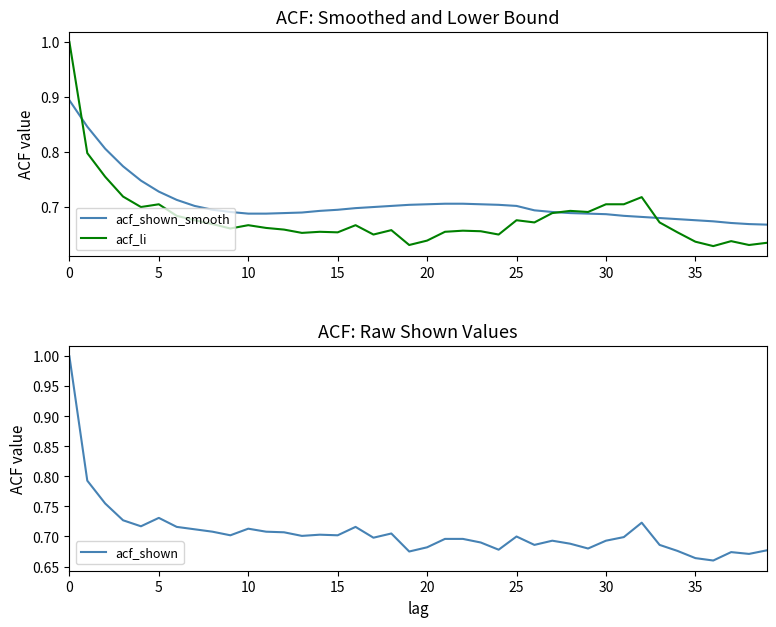

Count the acf_shown_smooth values in the range 0 to 1.

40